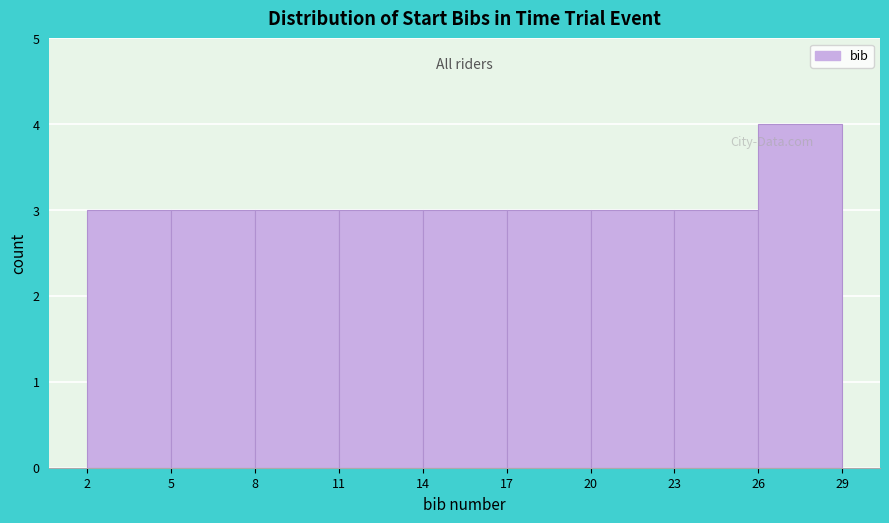

Reading left to right, list every bar in this chart as the range it spans on the x-axis followed by its height. The values are not printed on the chart, so give them approximately, as read against the axis.

2 to 5: 3
5 to 8: 3
8 to 11: 3
11 to 14: 3
14 to 17: 3
17 to 20: 3
20 to 23: 3
23 to 26: 3
26 to 29: 4